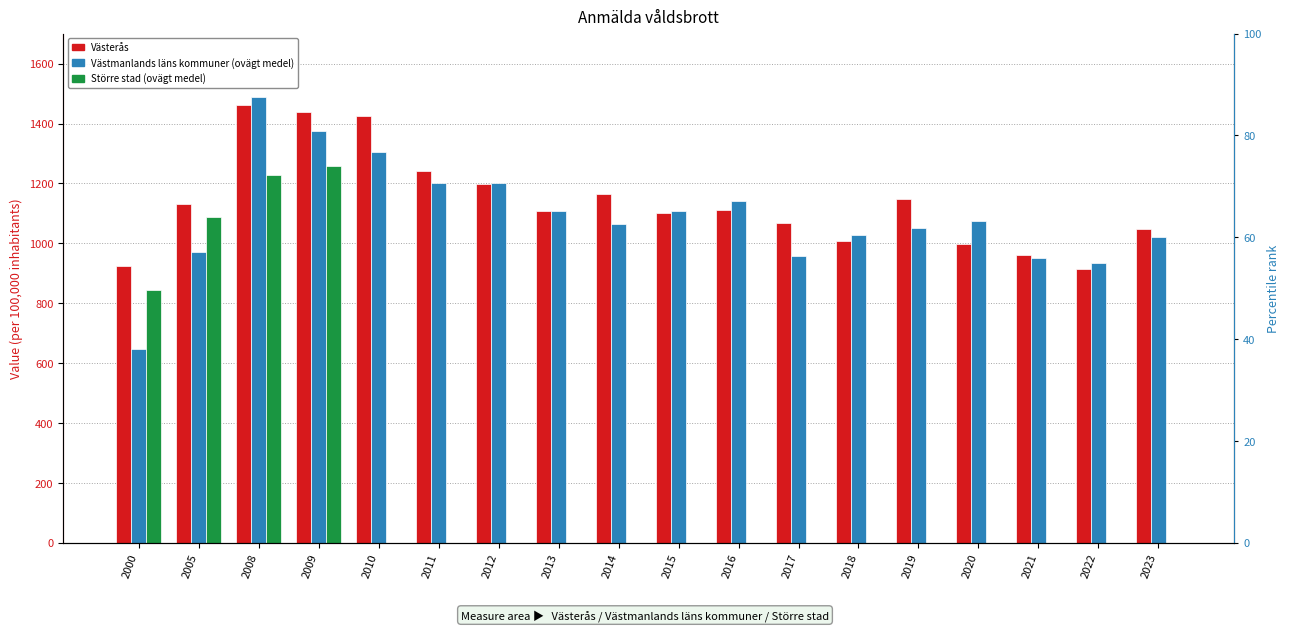

What are all the series names shown in the legend?

Västerås, Västmanlands läns kommuner (ovägt medel), Större stad (ovägt medel)